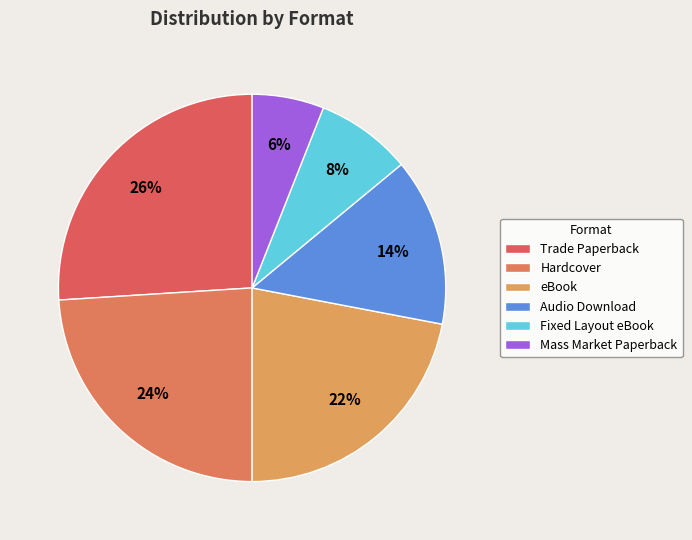

How many segments does this pie chart have?

6